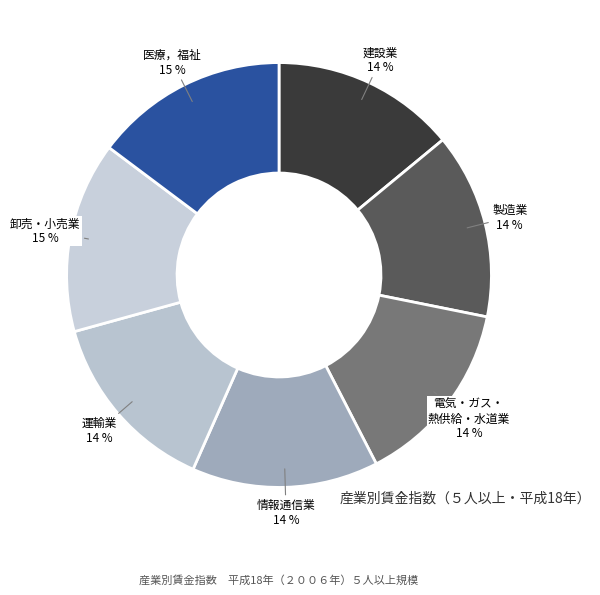

To the nearest percent, what portion does 製造業 represent?

14%